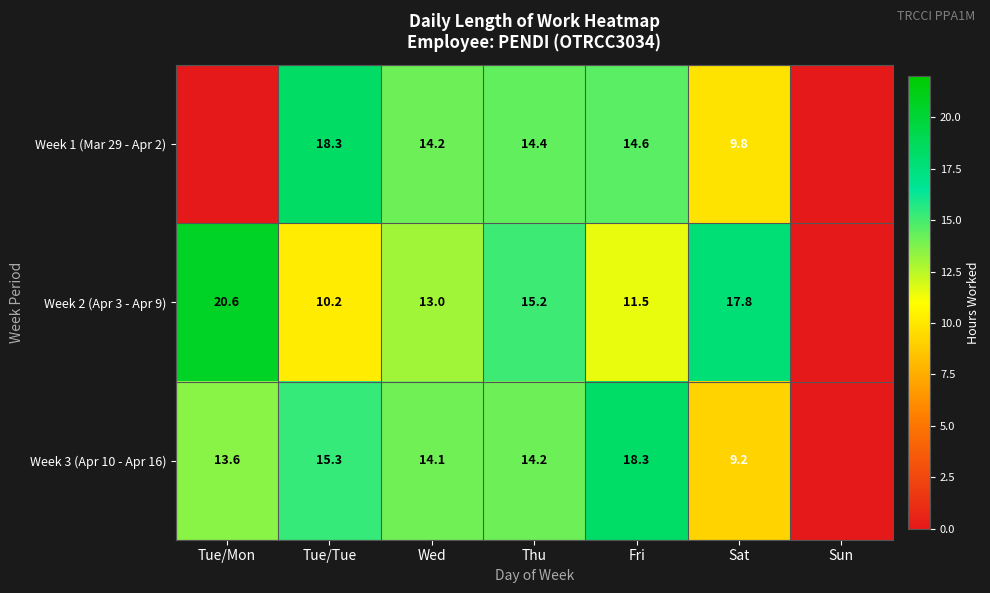

At how many categories does at least one series exceed 8?

6